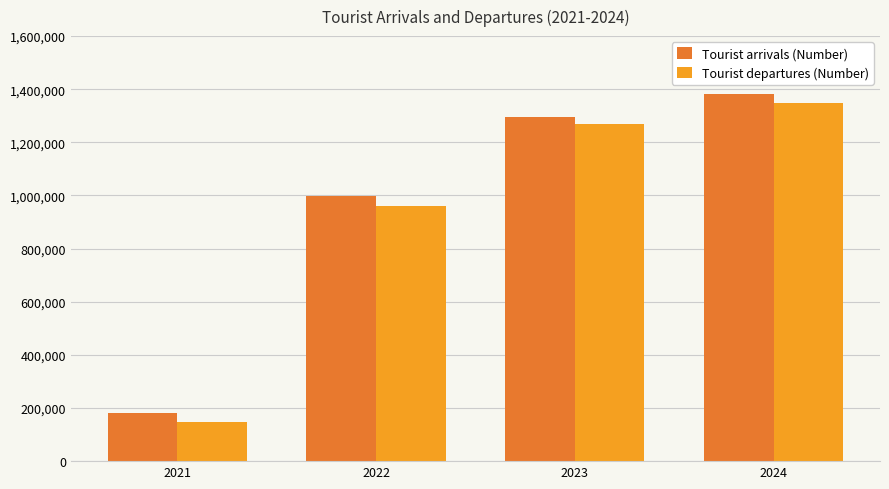

What is the value of the Tourist arrivals (Number) bar at the 3rd from the left?

1295410